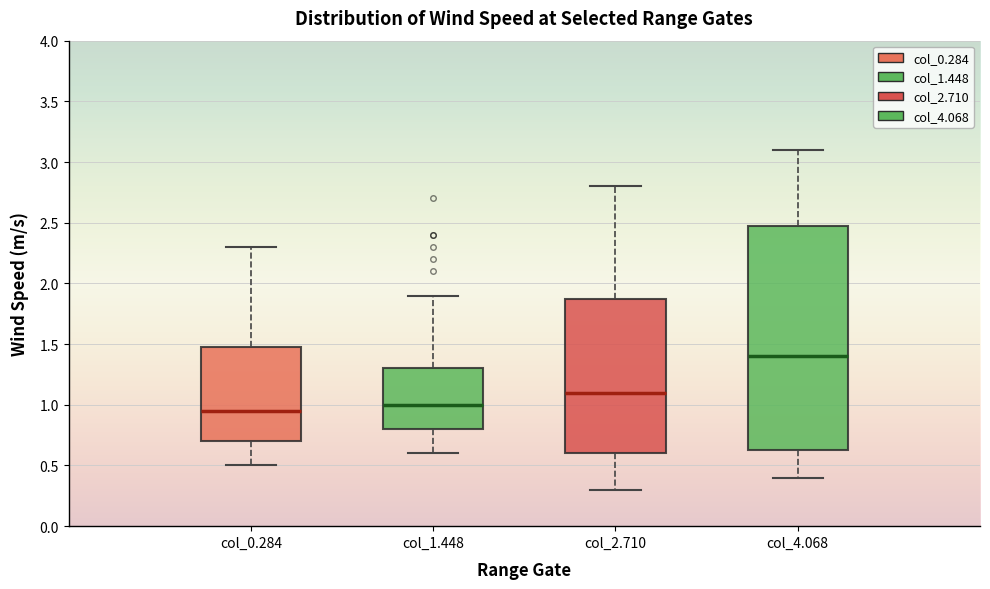

Reading left to right, transcribe this box plot: for each box, give where its median line is, the range the box spans, and where its two whiskers end, as read against the y-axis. The values are not printed on the chart, so give them approximately, as read against the axis.

col_0.284: median 0.95, box 0.70 to 1.50, whiskers 0.50 to 2.30
col_1.448: median 1.00, box 0.80 to 1.30, whiskers 0.60 to 1.90
col_2.710: median 1.10, box 0.60 to 1.90, whiskers 0.30 to 2.80
col_4.068: median 1.40, box 0.65 to 2.50, whiskers 0.40 to 3.10